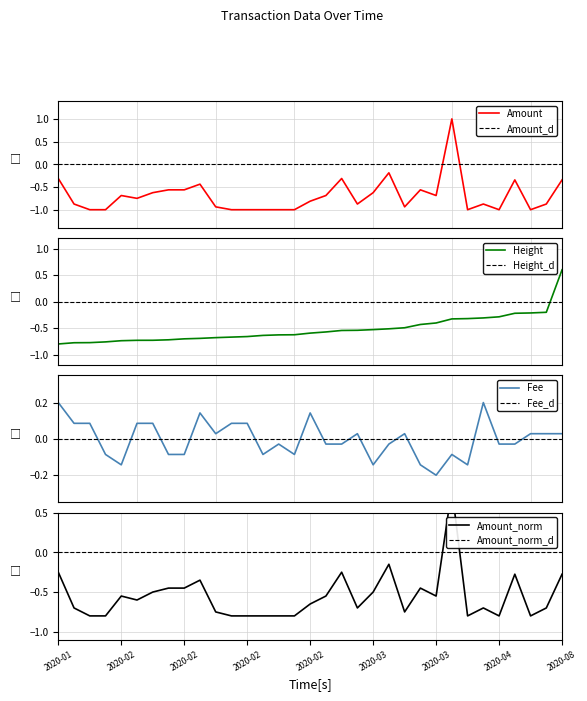

How many values in the Amount_norm series exceed 0?

1